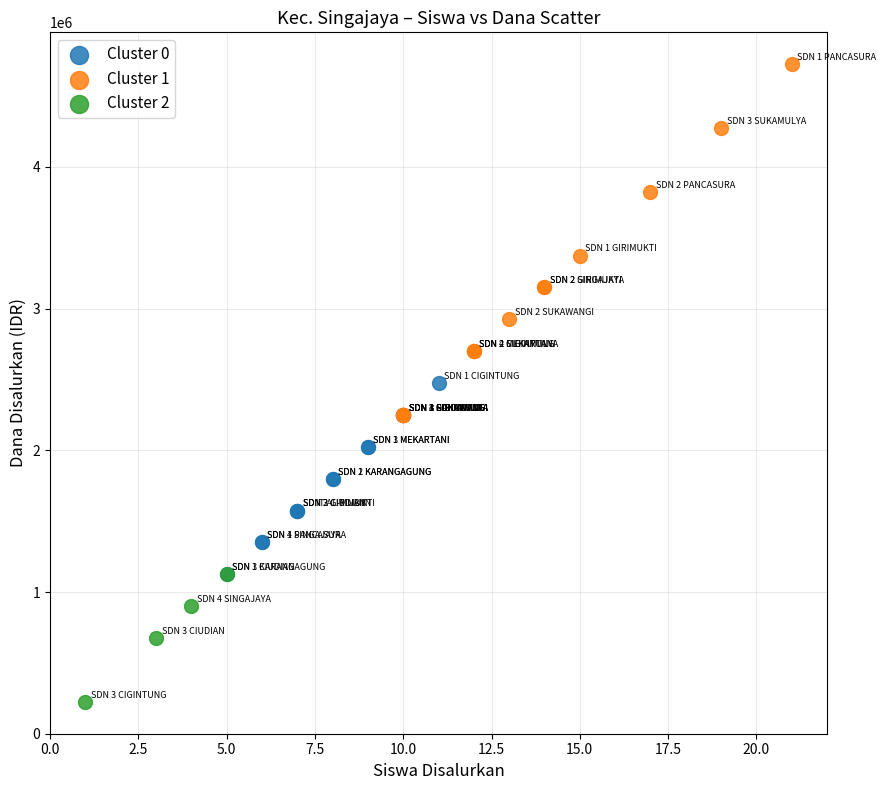

Which series reaches the minimum Y coordinate?

Cluster 2